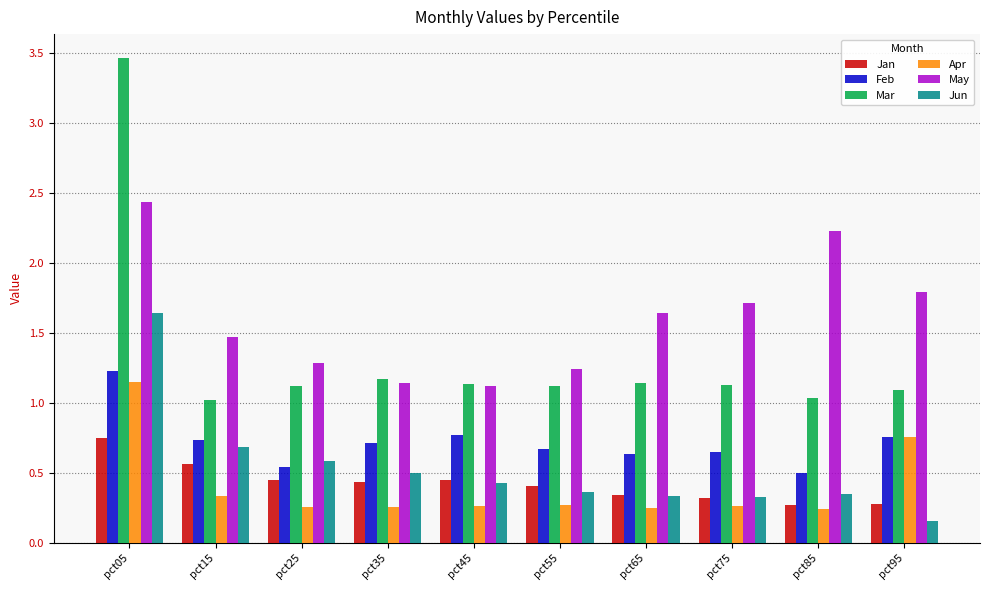

Which category has the highest value in the Mar series?

pct05